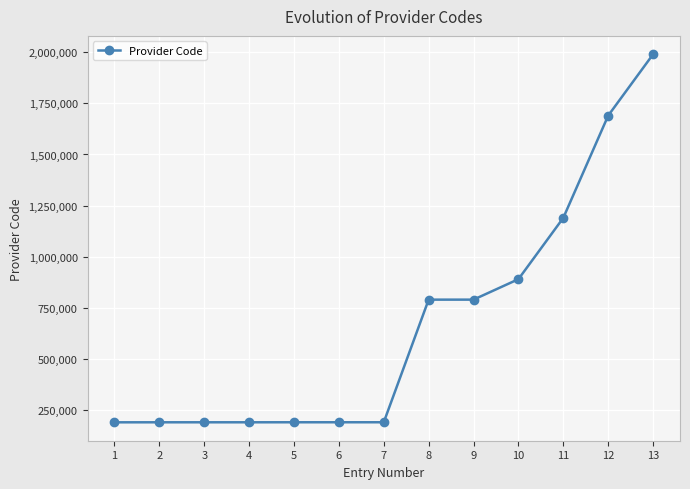

What is the value of the 2nd point from the left?

190257